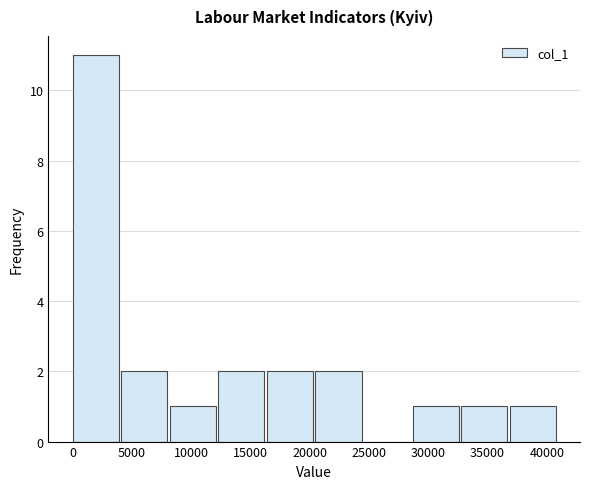

Reading left to right, list every bar in this chart as the range it spans on the x-axis followed by its height. Neither the bar edges nor the heights are printed on the chart, so give them approximately, as read against the axes.

0 to 4000: 11
4000 to 8000: 2
8000 to 12500: 1
12500 to 16500: 2
16500 to 20500: 2
20500 to 24500: 2
24500 to 28500: 0
28500 to 33000: 1
33000 to 37000: 1
37000 to 41000: 1